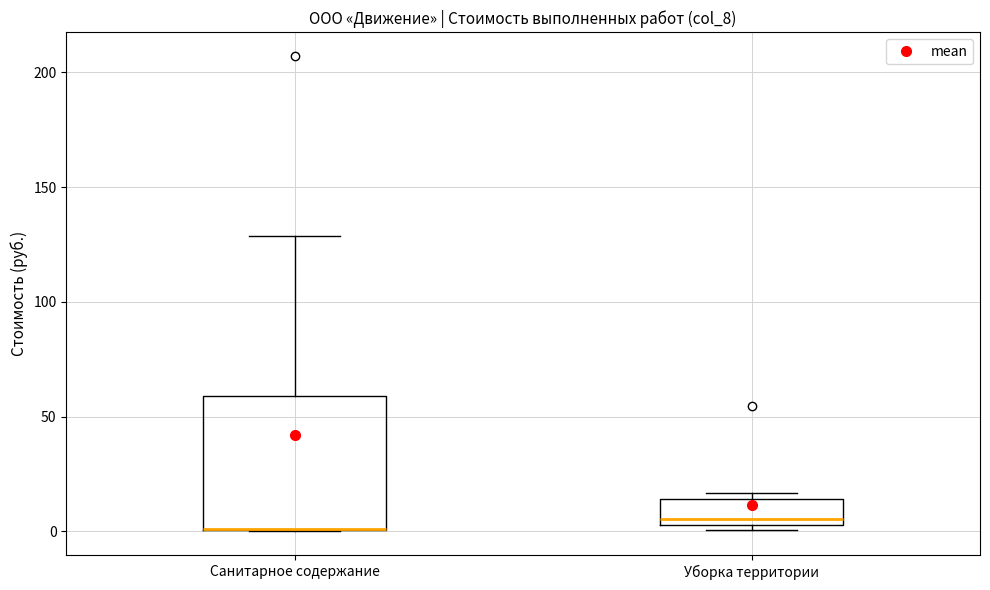

Reading left to right, read every box against the y-axis: the position of its median line, the range the box covers, and the ends of its whiskers. The values are not printed on the chart, so give them approximately, as read against the axis.

Санитарное содержание: median 0 (drawn on the box's lower edge), box 0 to 60, whiskers 0 to 130
Уборка территории: median 5 (just above the box's lower edge), box 5 to 15, whiskers 0 to 15 (just above the box's upper edge)